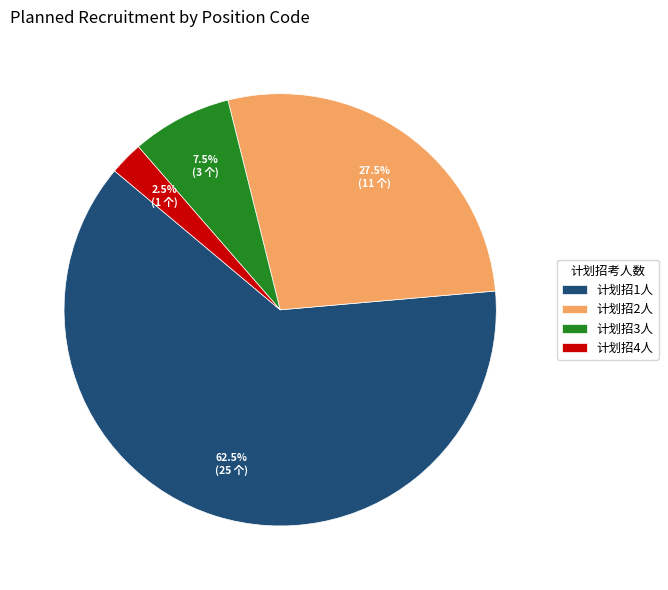

Rank the categories by value from highest to lowest.

计划招1人, 计划招2人, 计划招3人, 计划招4人